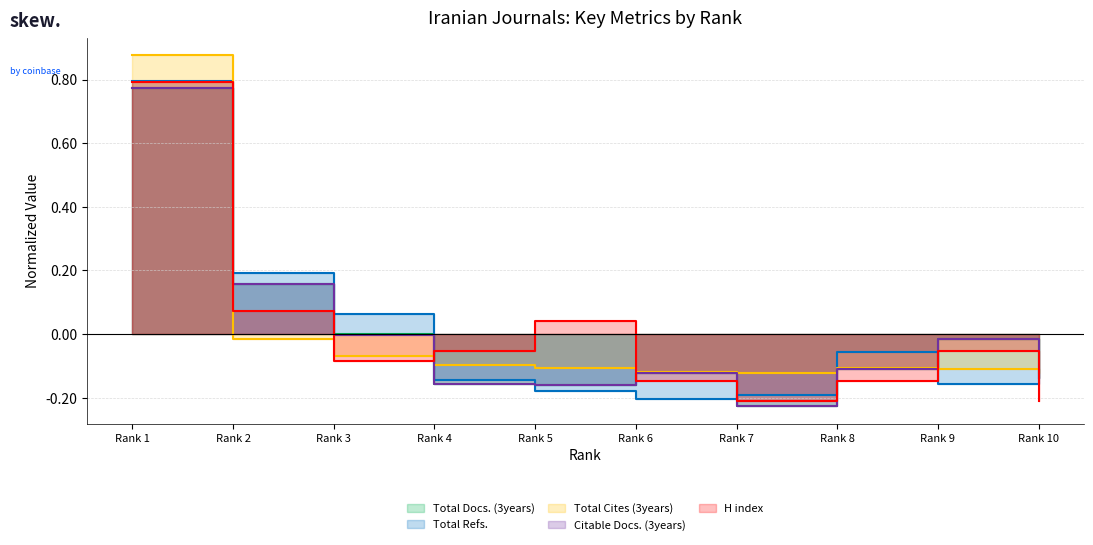

At which category is the sum across all series the highest?

Rank 1